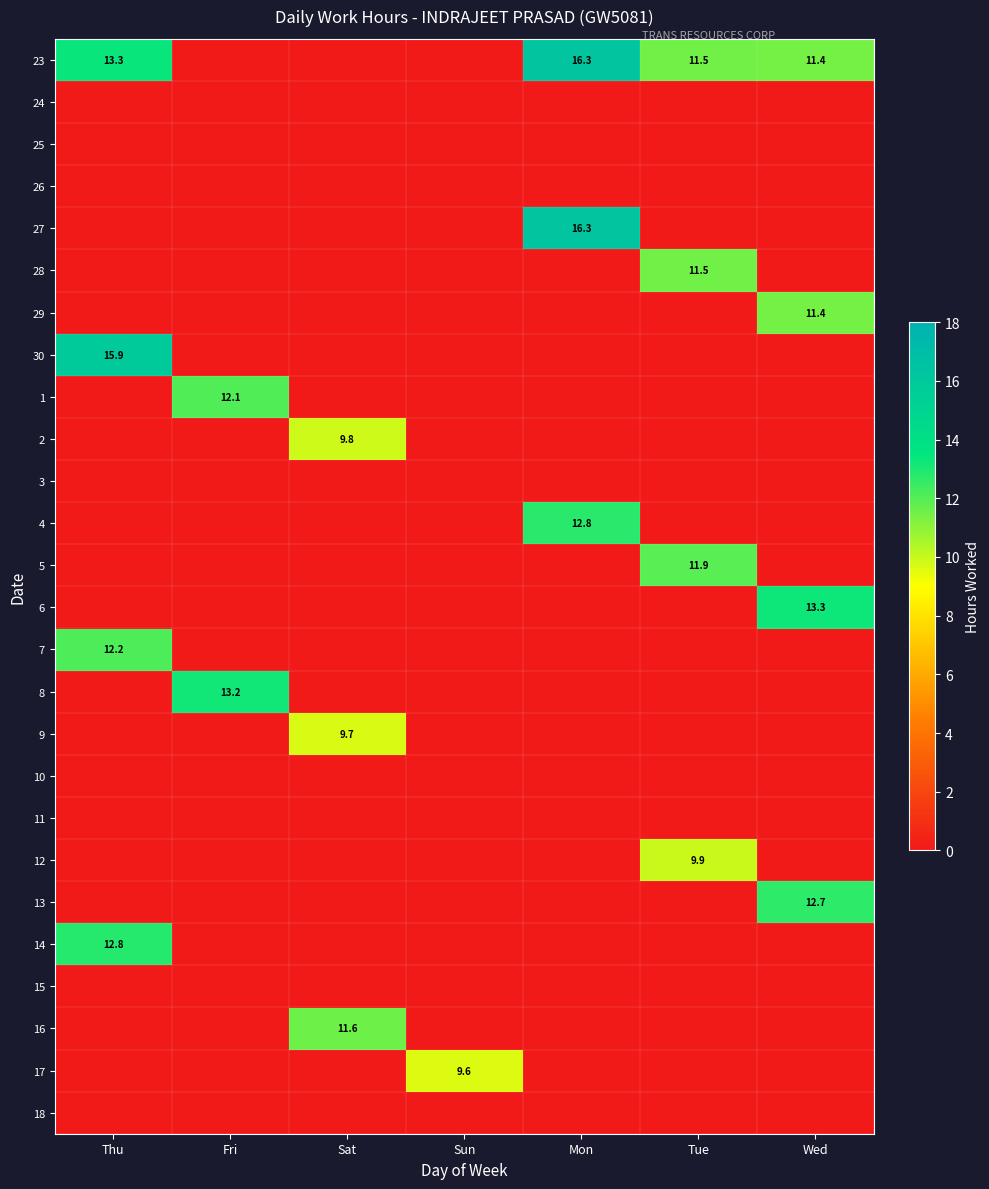

What is the sum of the 23 values at Tue and Thu?

24.8